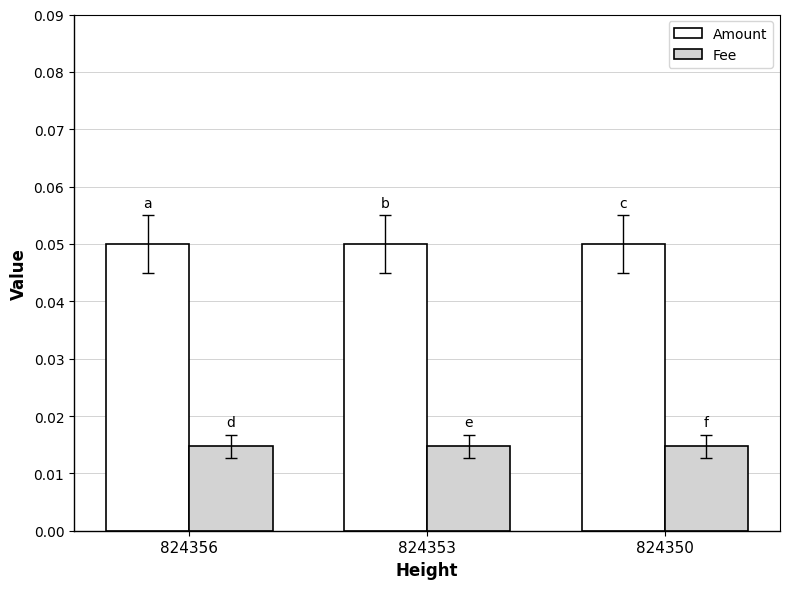

True or false: Amount has a value of 0.0 at 824356.

False